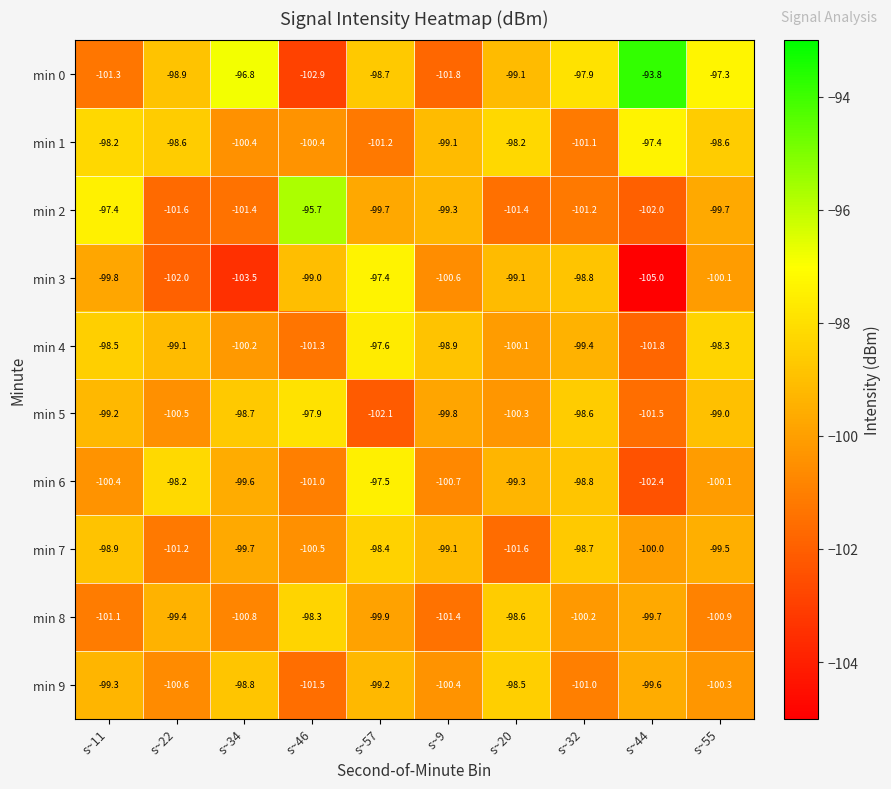

Where is min 3 nearest to the value -101?

s~9